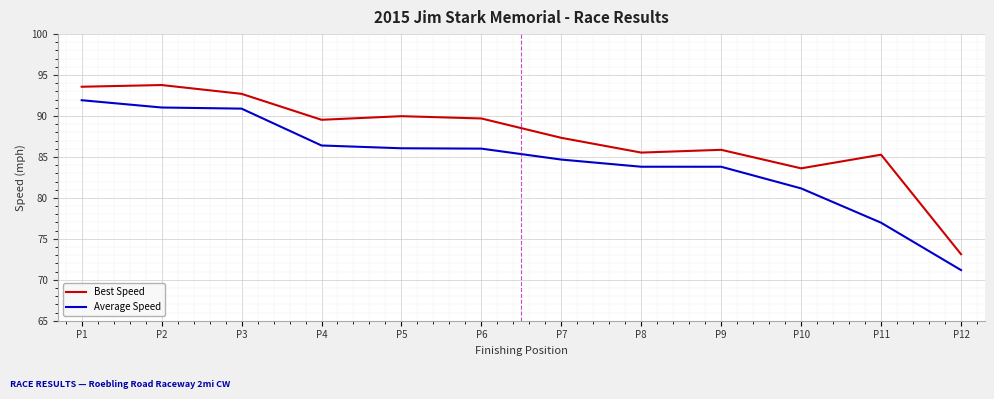

Is it true that Best Speed equals 133.6 at P2?

False